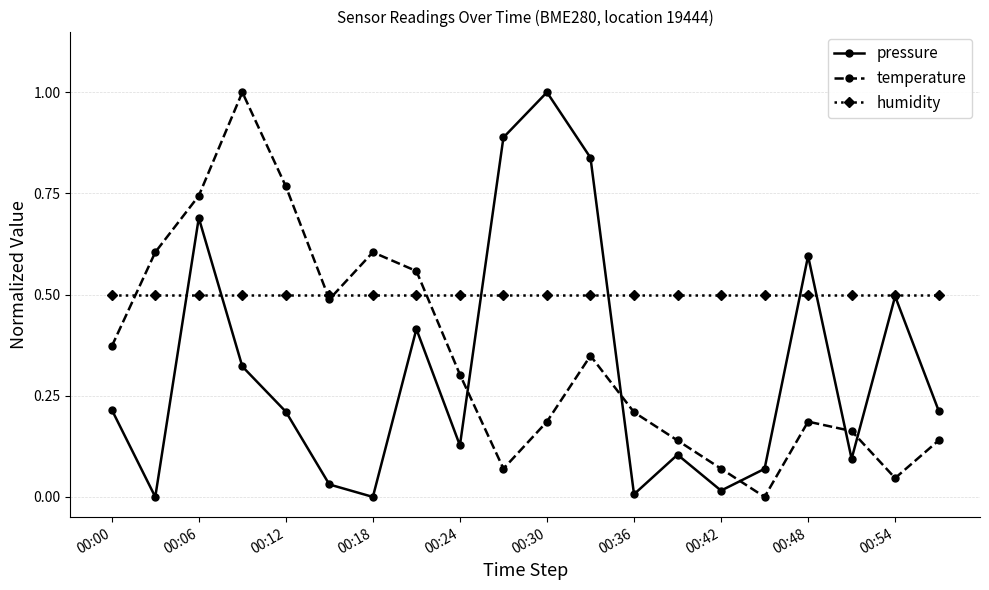

What is the greatest value displayed?

1.0